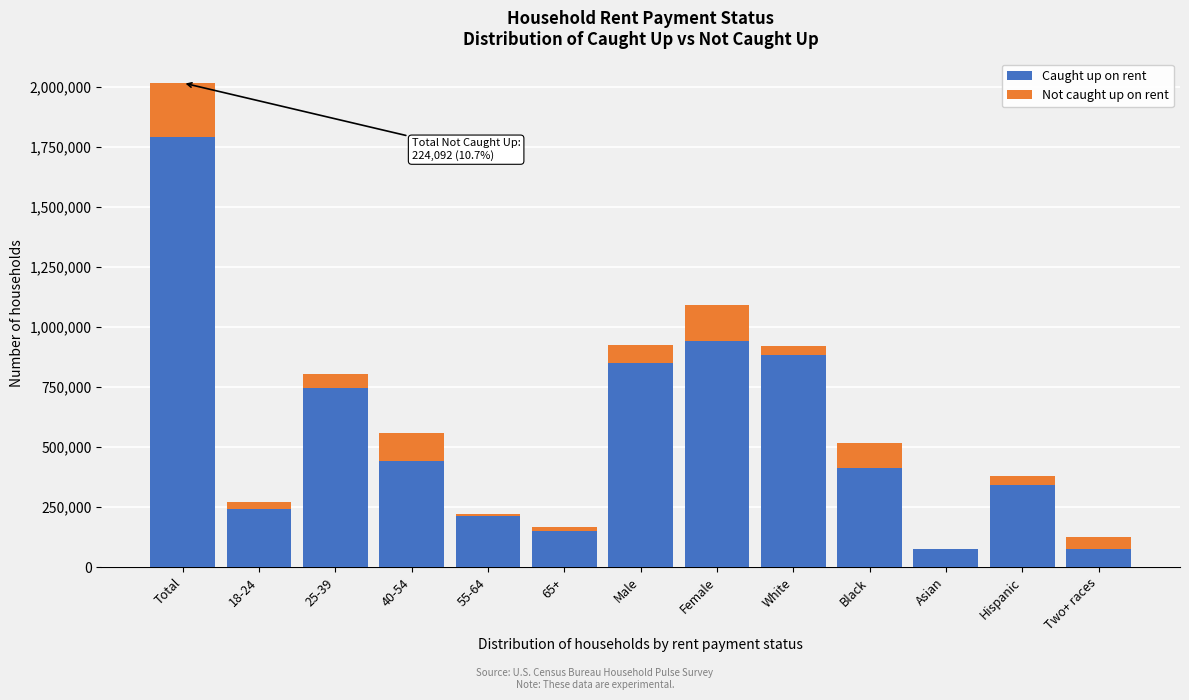

What is the sum of all Caught up on rent values?

7168604